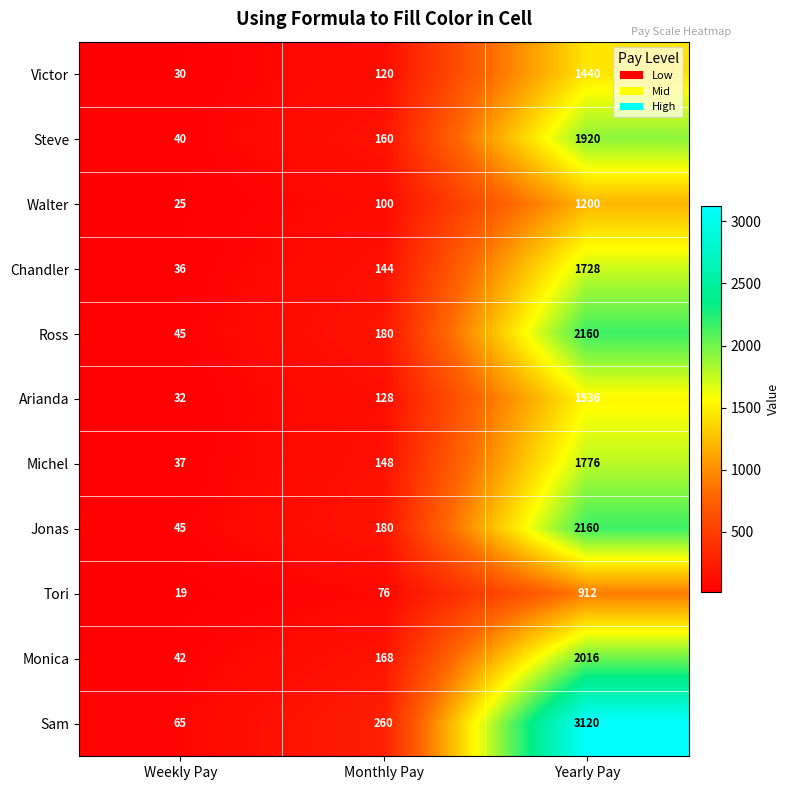

What is the sum of the Tori values at Monthly Pay and Weekly Pay?

95